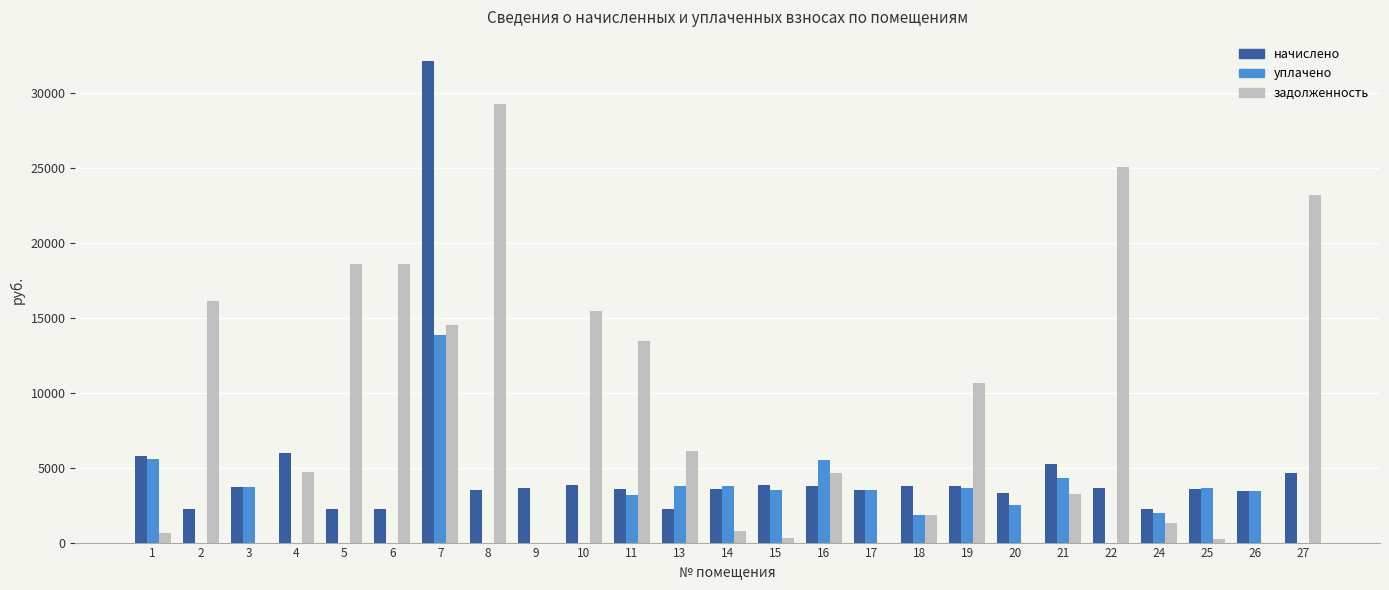

What is the highest value of the уплачено series?

13824.0